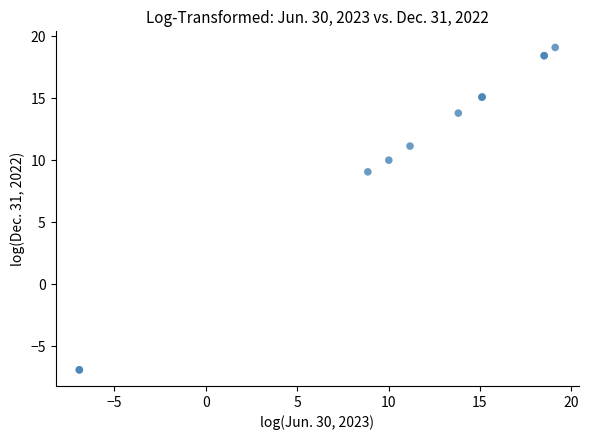

What Y value in the scatter plot is closest to 6?

9.1